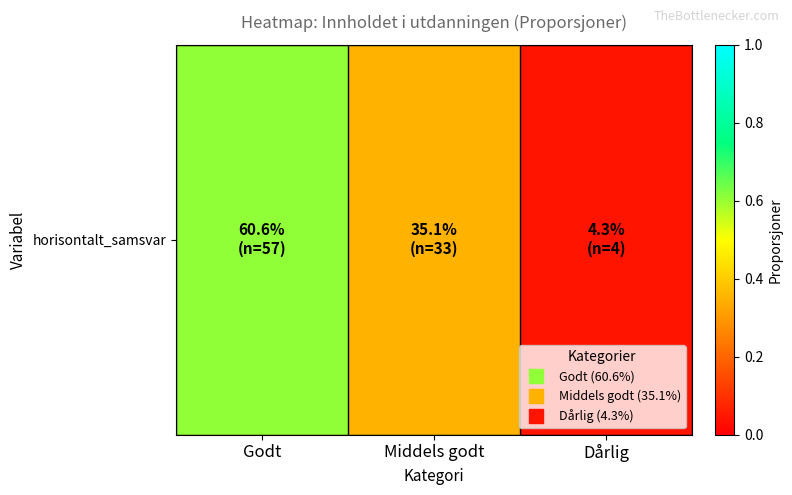

What is the change in value from Godt to Middels godt?

-0.3